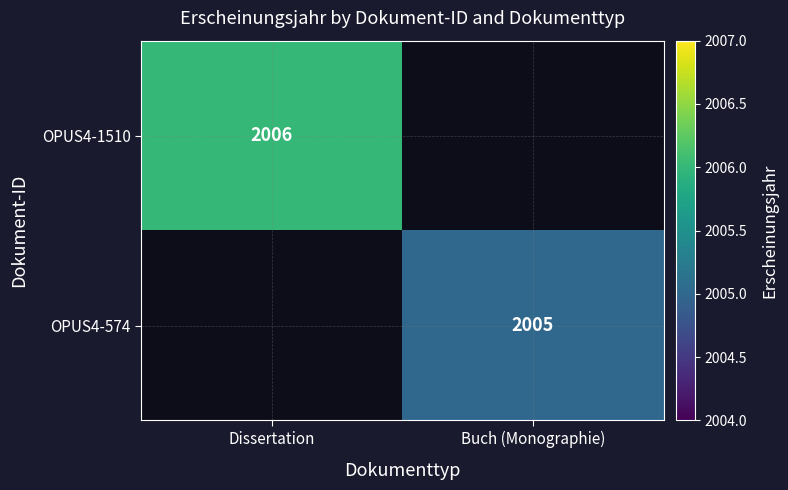

True or false: OPUS4-1510 has a value of 3346 at Dissertation.

False